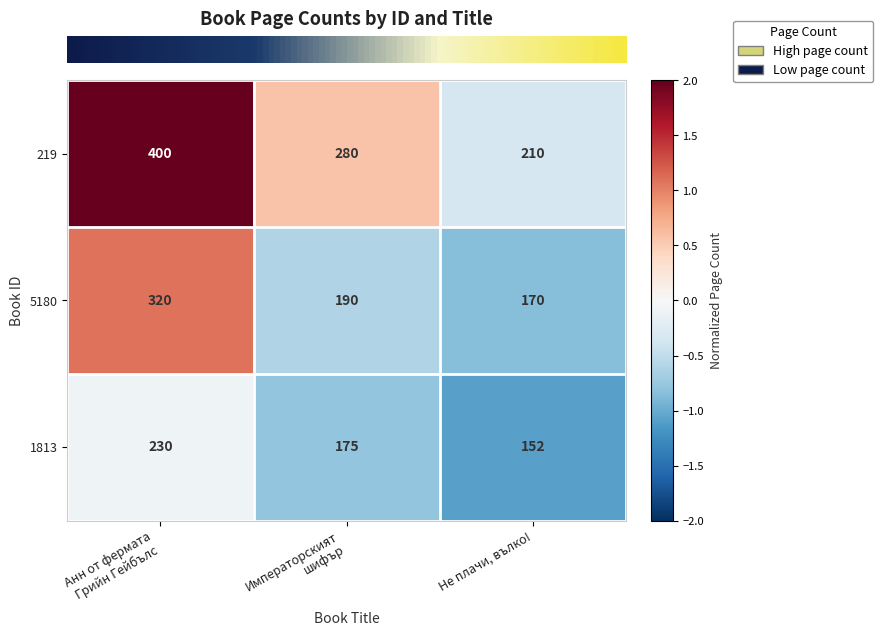

How many data points does each series have?

3